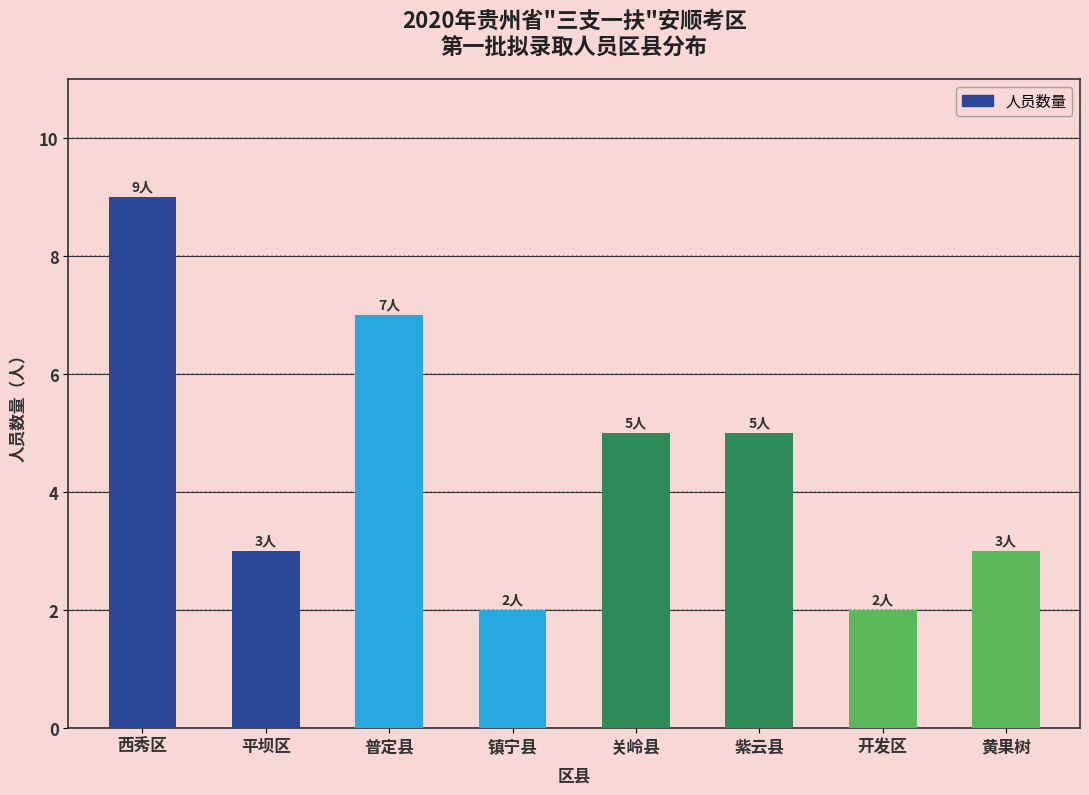

Are the bars grouped side by side (vs. stacked)?

No